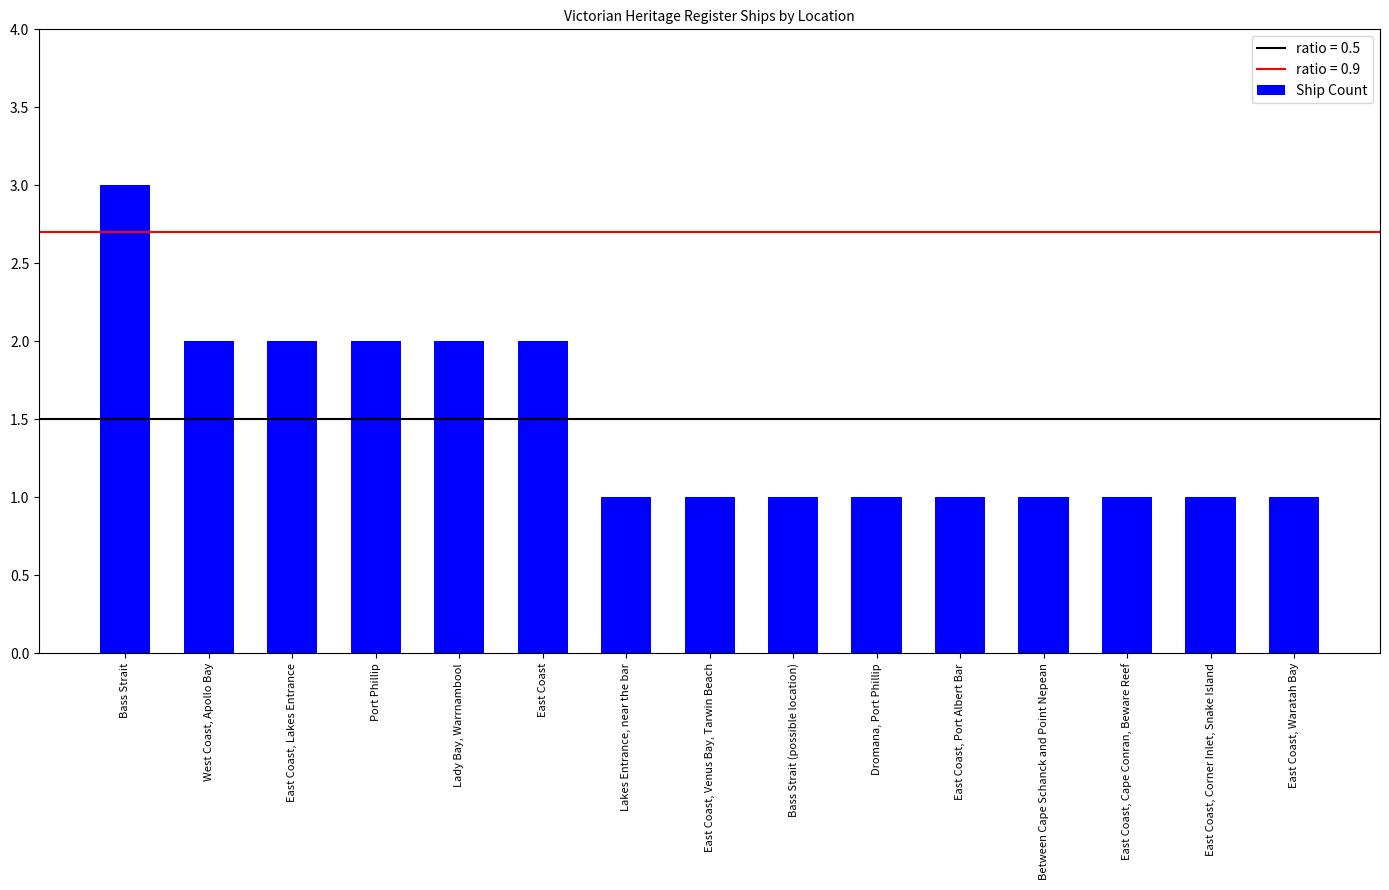

What is the difference between the values at Lady Bay, Warrnambool and East Coast, Cape Conran, Beware Reef?

1